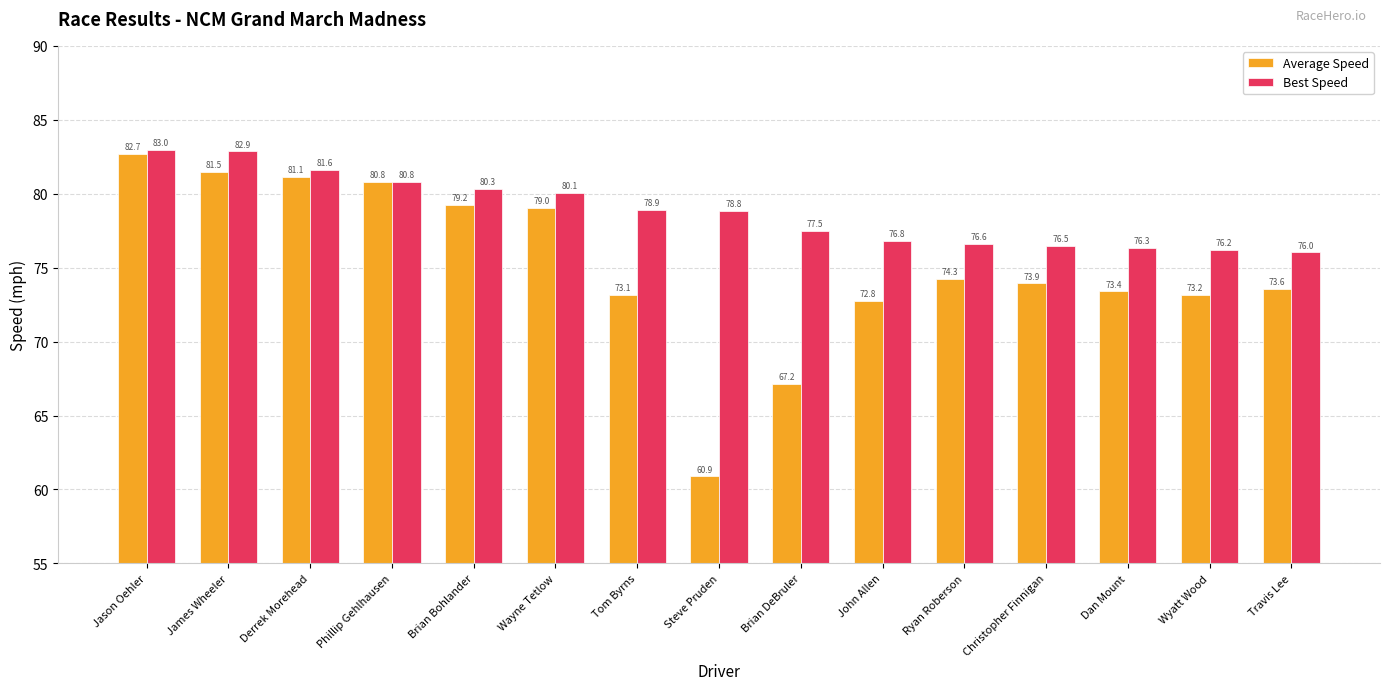

What position from the left is Christopher Finnigan?

12